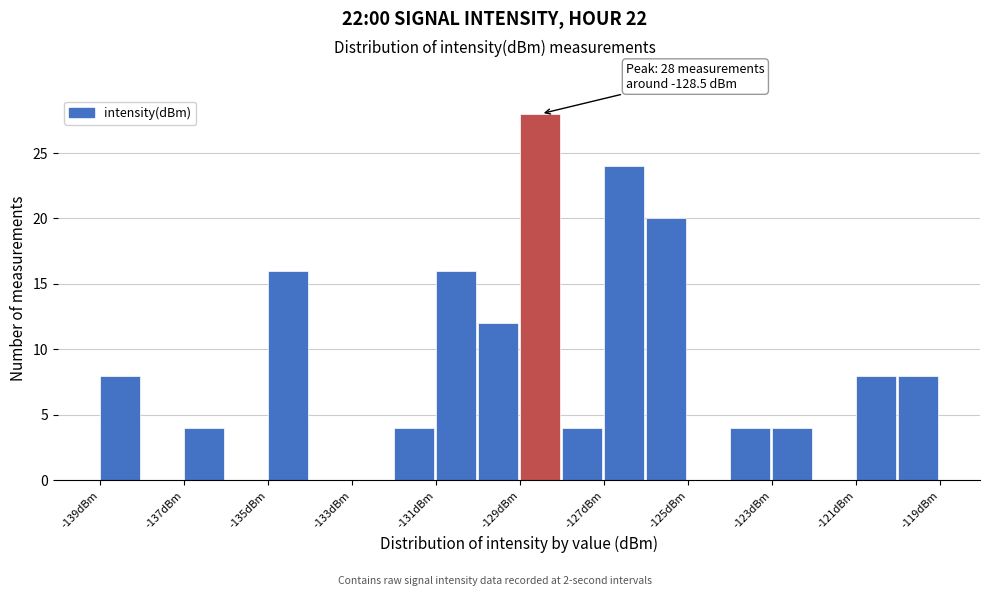

Which range on the x-axis has the tallest bar?

-129.0 to -128.0